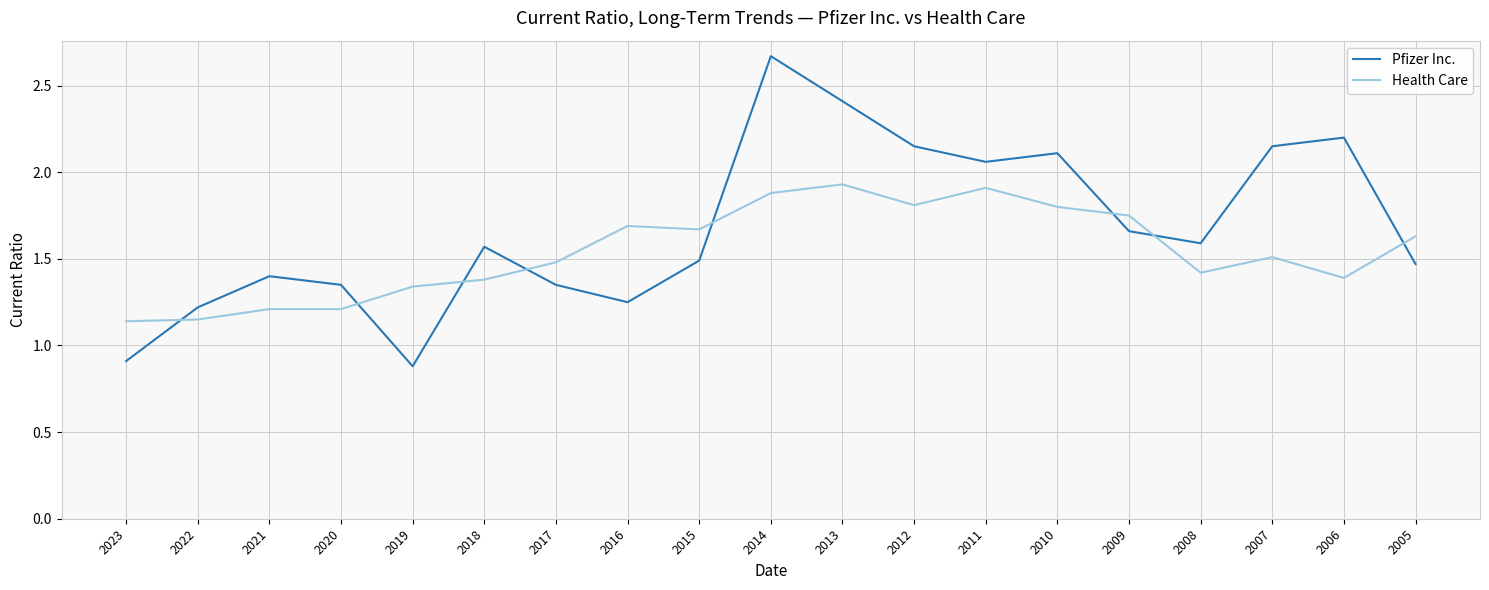

What is the total value across all series at 2012?

4.0